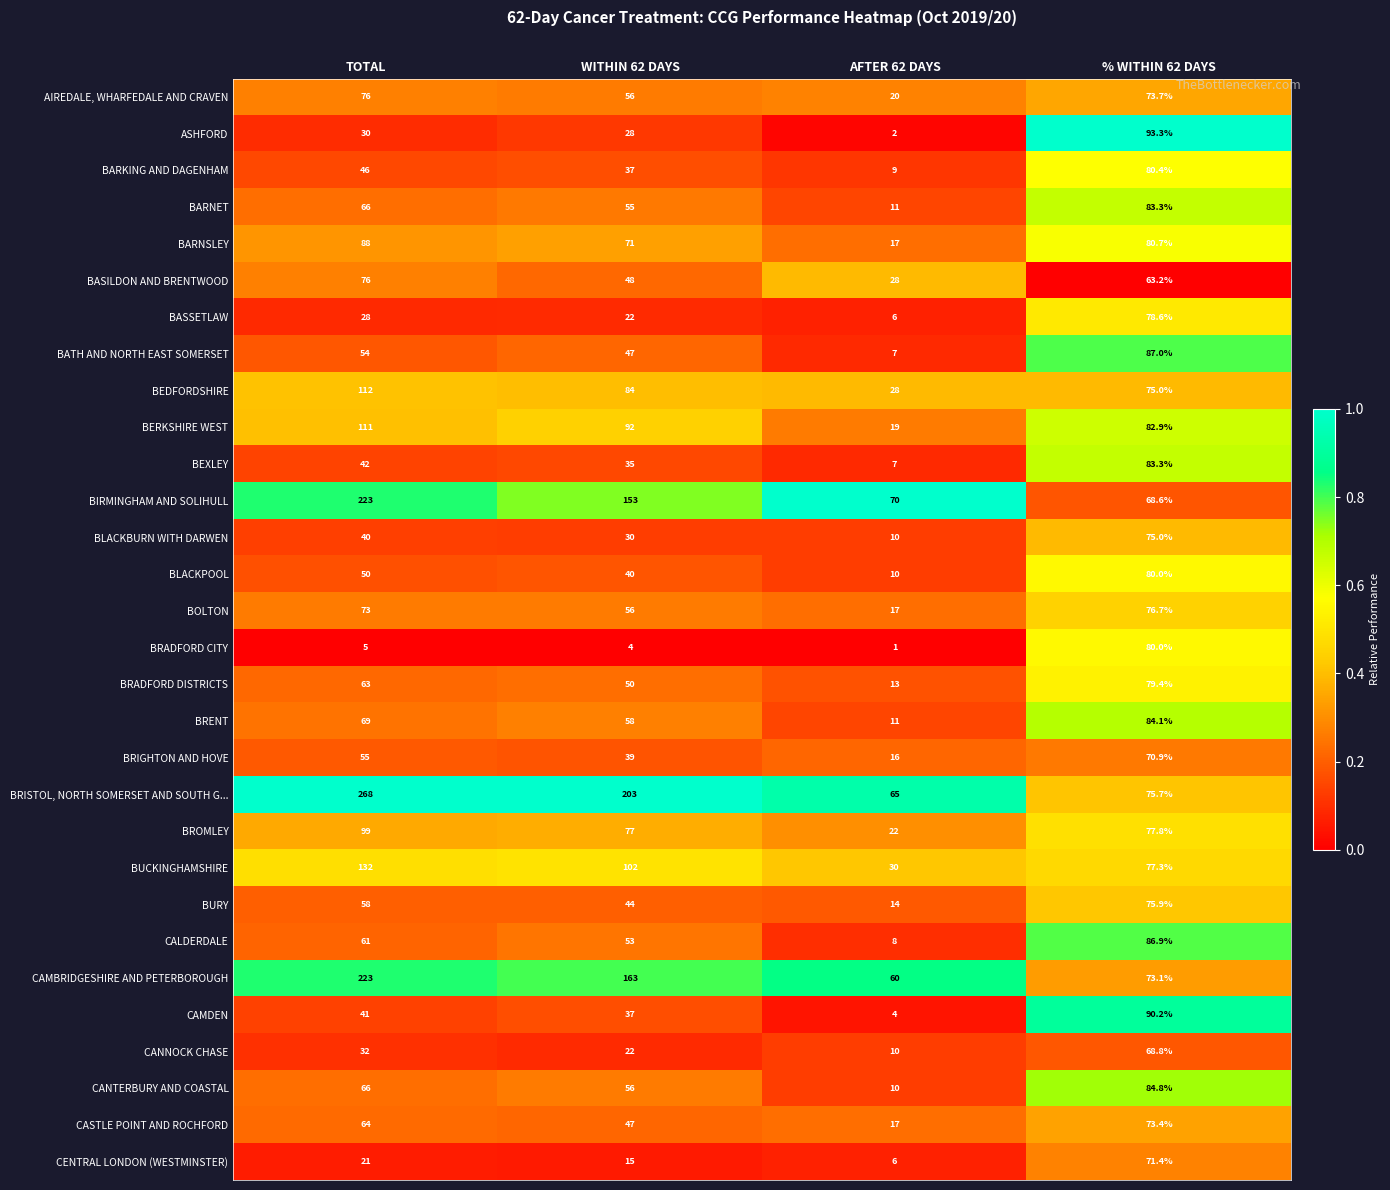

What is the smallest value displayed?

1.0